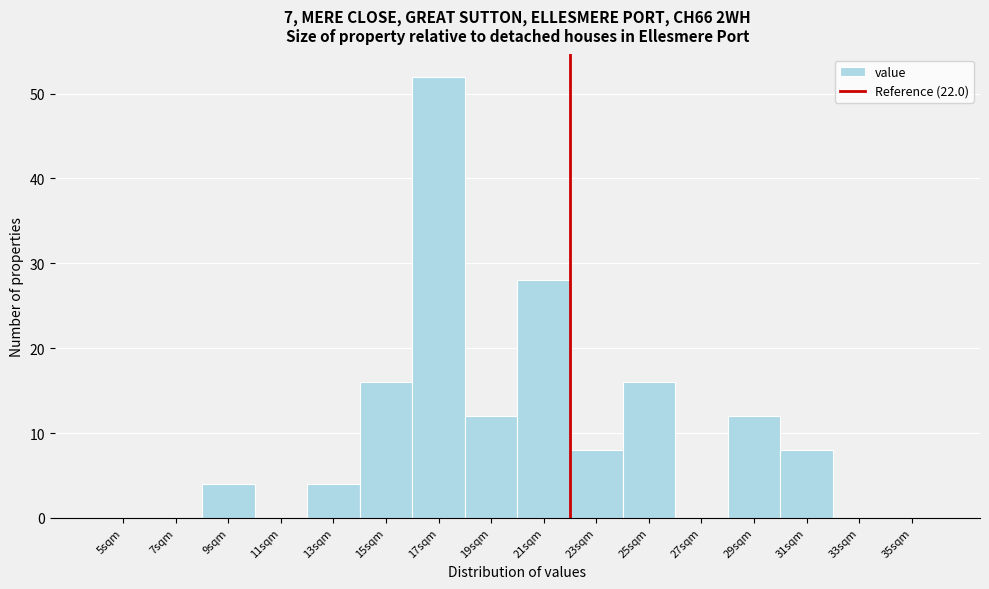

Over which range of the x-axis is the bar tallest?

16 to 18